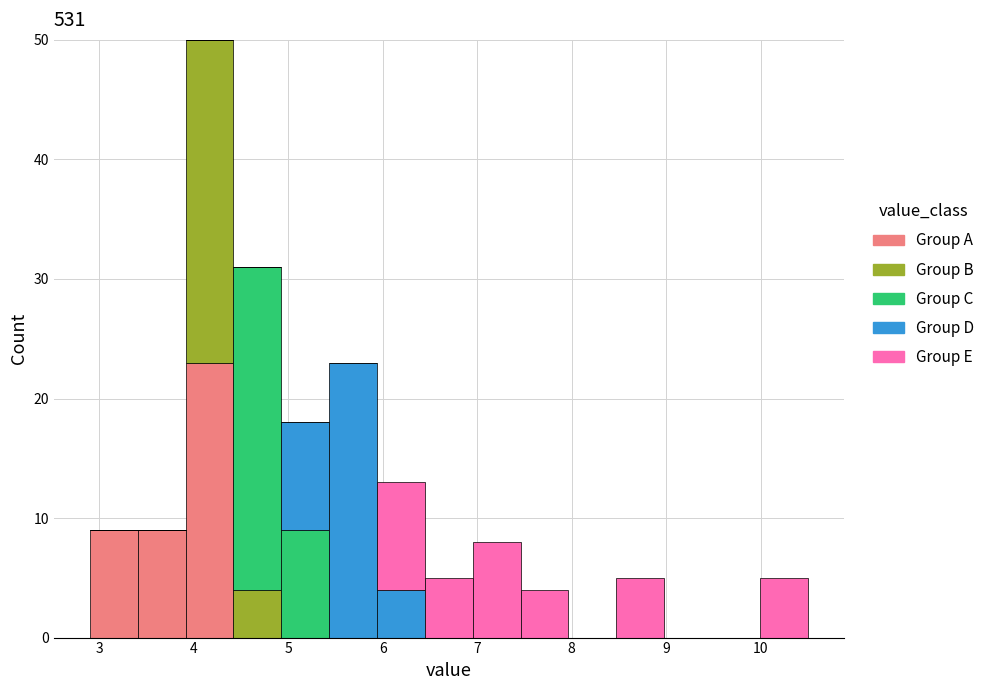

Reading left to right, transcribe this chart: for each stacked bar, give the range it covers on the x-axis and its total height. Neither the bar edges nor the heights are printed on the chart, so give them approximately, as read against the axes.

2.9 to 3.4: 9
3.4 to 3.9: 9
3.9 to 4.4: 50
4.4 to 4.9: 31
4.9 to 5.4: 18
5.4 to 5.9: 23
5.9 to 6.4: 13
6.4 to 7.0: 5
7.0 to 7.5: 8
7.5 to 8.0: 4
8.0 to 8.5: 0
8.5 to 9.0: 5
9.0 to 9.5: 0
9.5 to 10.0: 0
10.0 to 10.5: 5